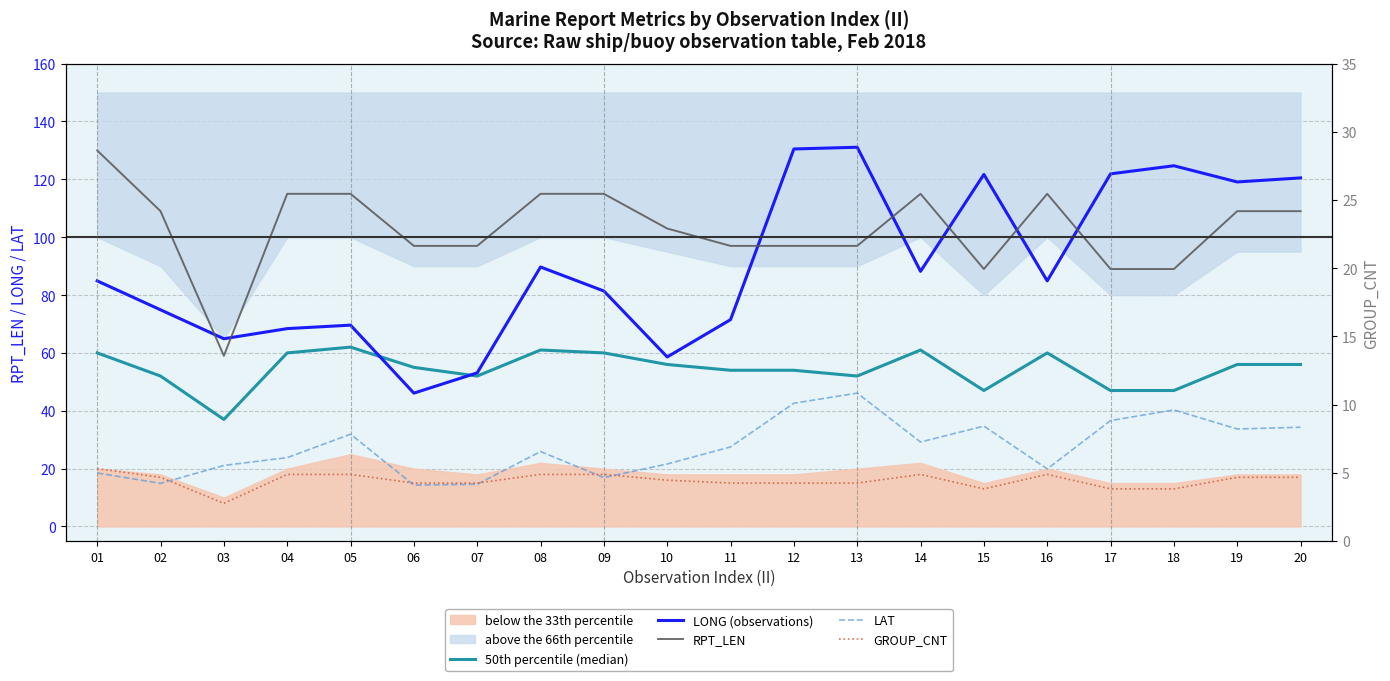

Which category has the highest value in the LAT series?

13